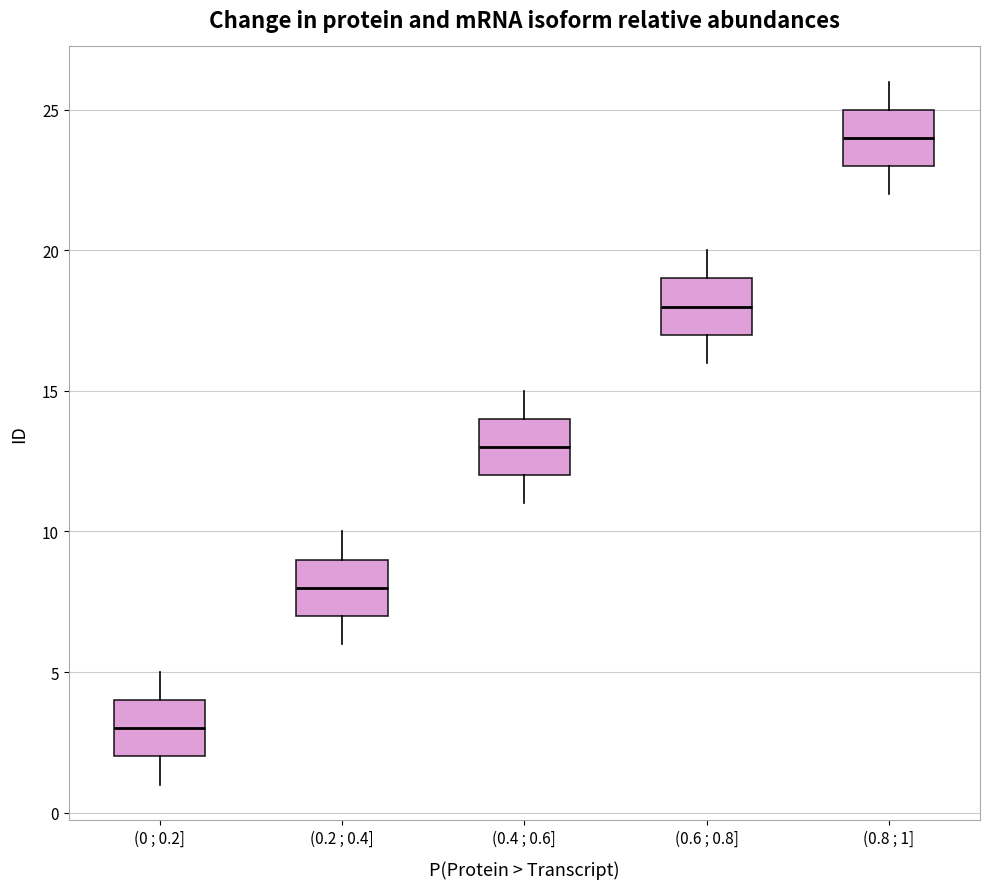

Reading left to right, read every box against the y-axis: the position of its median line, the range the box covers, and the ends of its whiskers. The values are not printed on the chart, so give them approximately, as read against the axis.

(0 ; 0.2]: median 3, box 2 to 4, whiskers 1 to 5
(0.2 ; 0.4]: median 8, box 7 to 9, whiskers 6 to 10
(0.4 ; 0.6]: median 13, box 12 to 14, whiskers 11 to 15
(0.6 ; 0.8]: median 18, box 17 to 19, whiskers 16 to 20
(0.8 ; 1]: median 24, box 23 to 25, whiskers 22 to 26